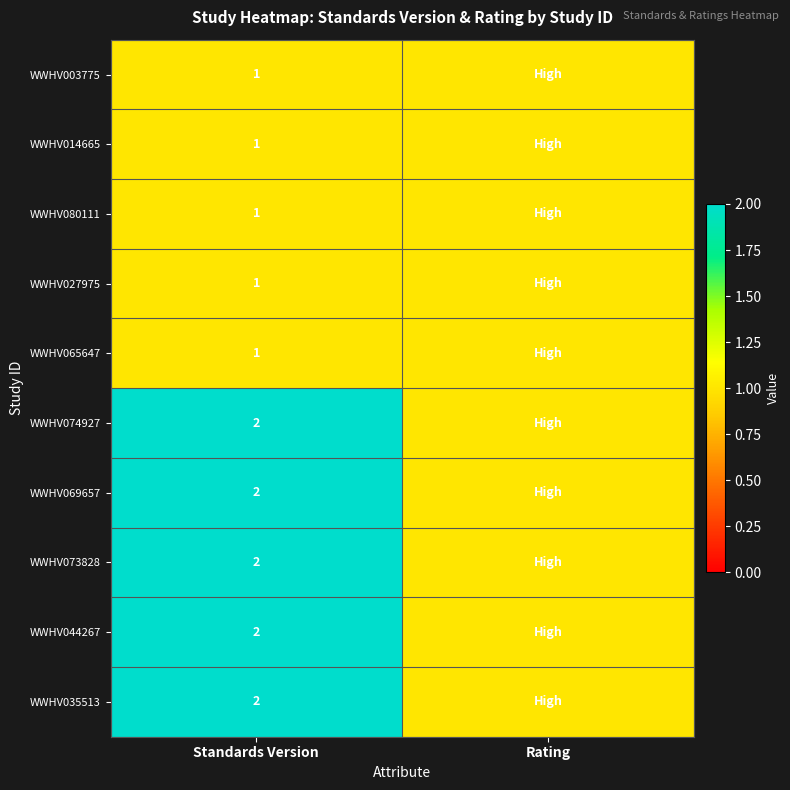

What is the total value across all series at Standards Version?

15